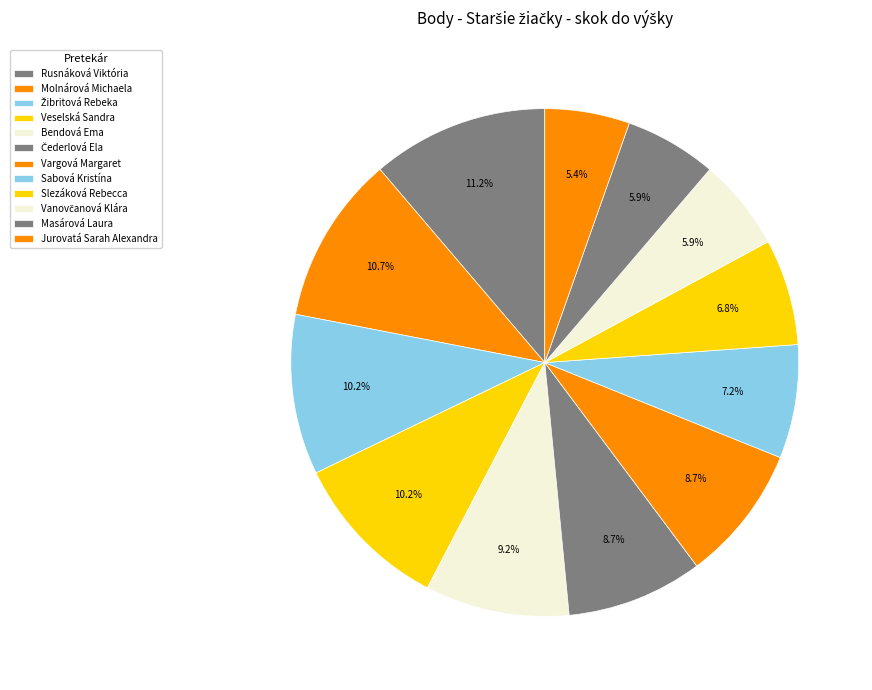

Which slice is the smallest?

Jurovatá Sarah Alexandra